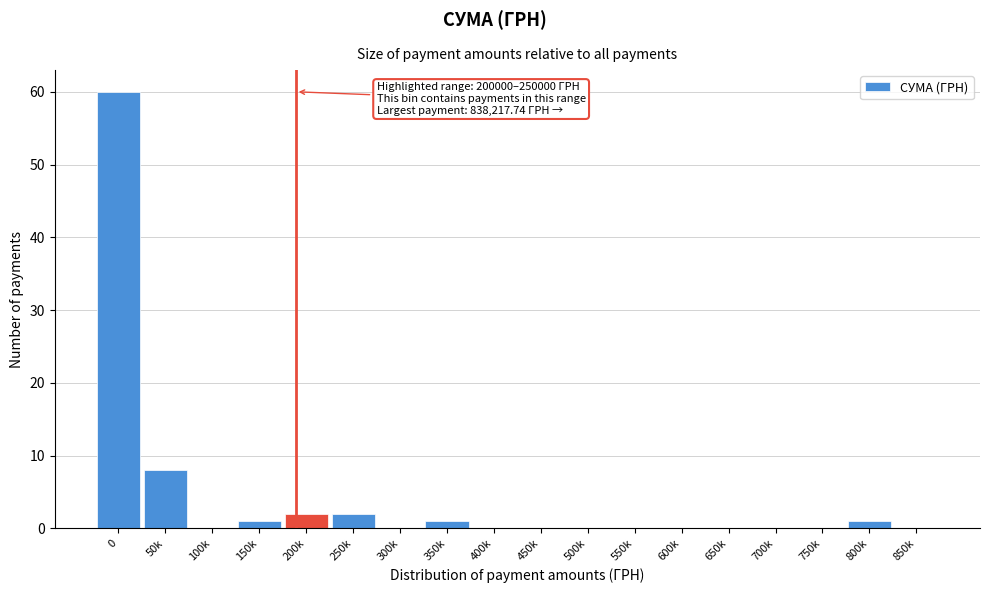

Reading right to left, transcribe all the data shown in this chart.

850k=0	800k=1	750k=0	700k=0	650k=0	600k=0	550k=0	500k=0	450k=0	400k=0	350k=1	300k=0	250k=2	200k=2	150k=1	100k=0	50k=8	0=60